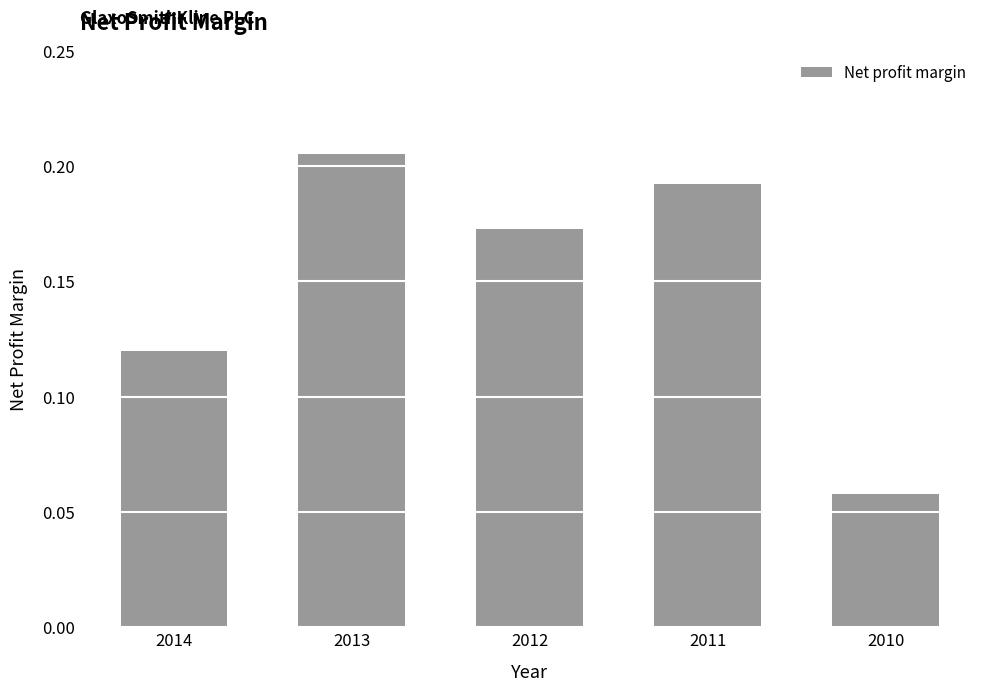

At which category does the chart reach its minimum across all series?

2010